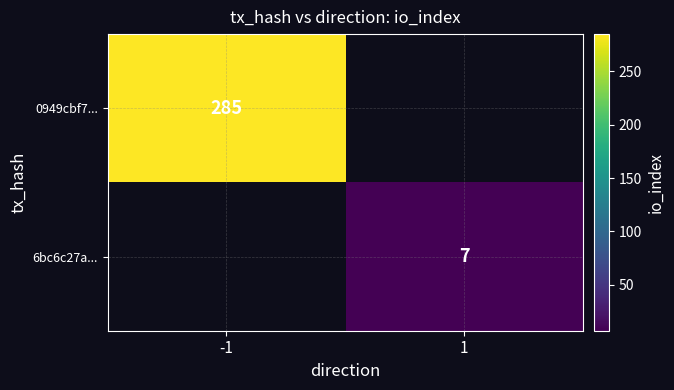

How many series are shown in this chart?

2